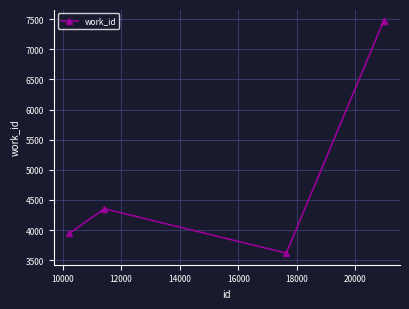

What is the smallest value displayed?

3617